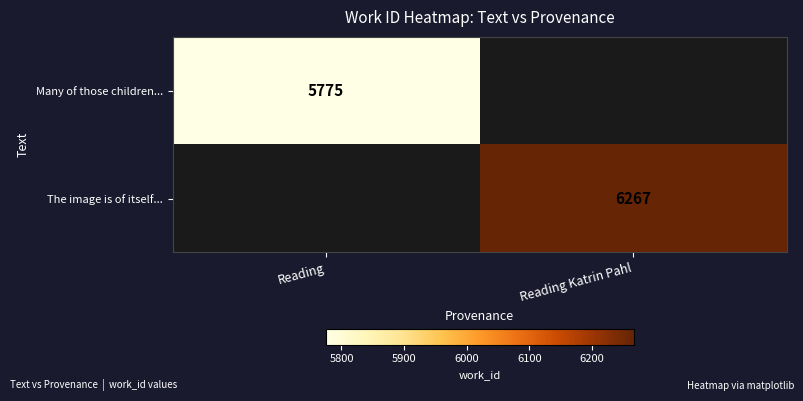

Is it true that The image is of itself... equals 10945 at Reading Katrin Pahl?

False